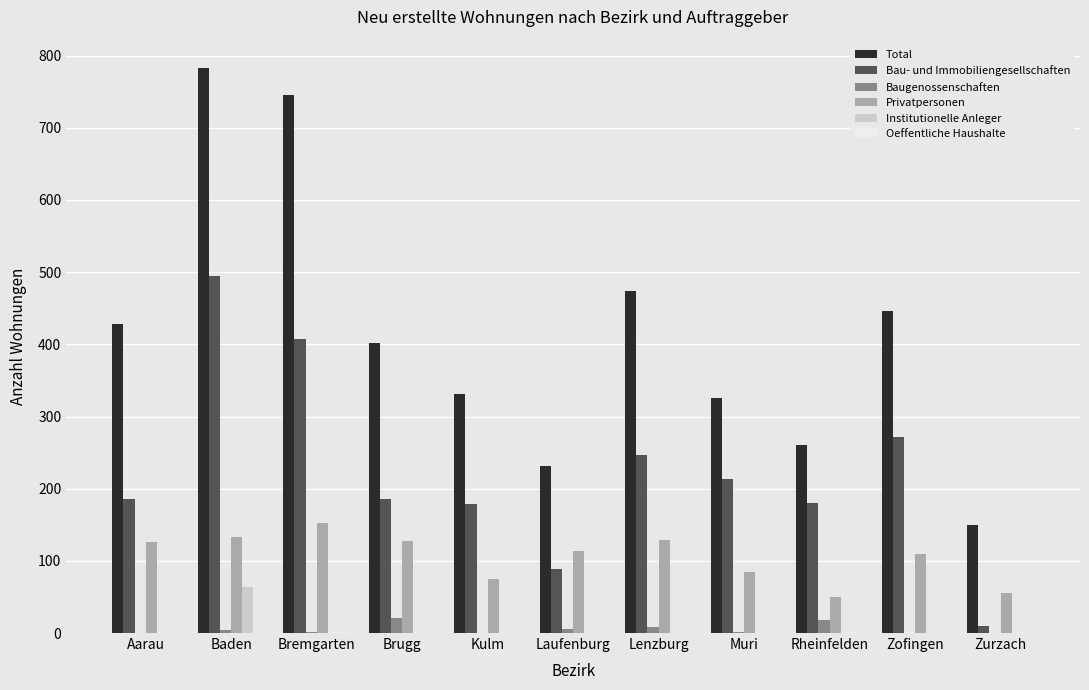

Is the value of Privatpersonen at Brugg greater than the value of Bau- und Immobiliengesellschaften at Zofingen?

No